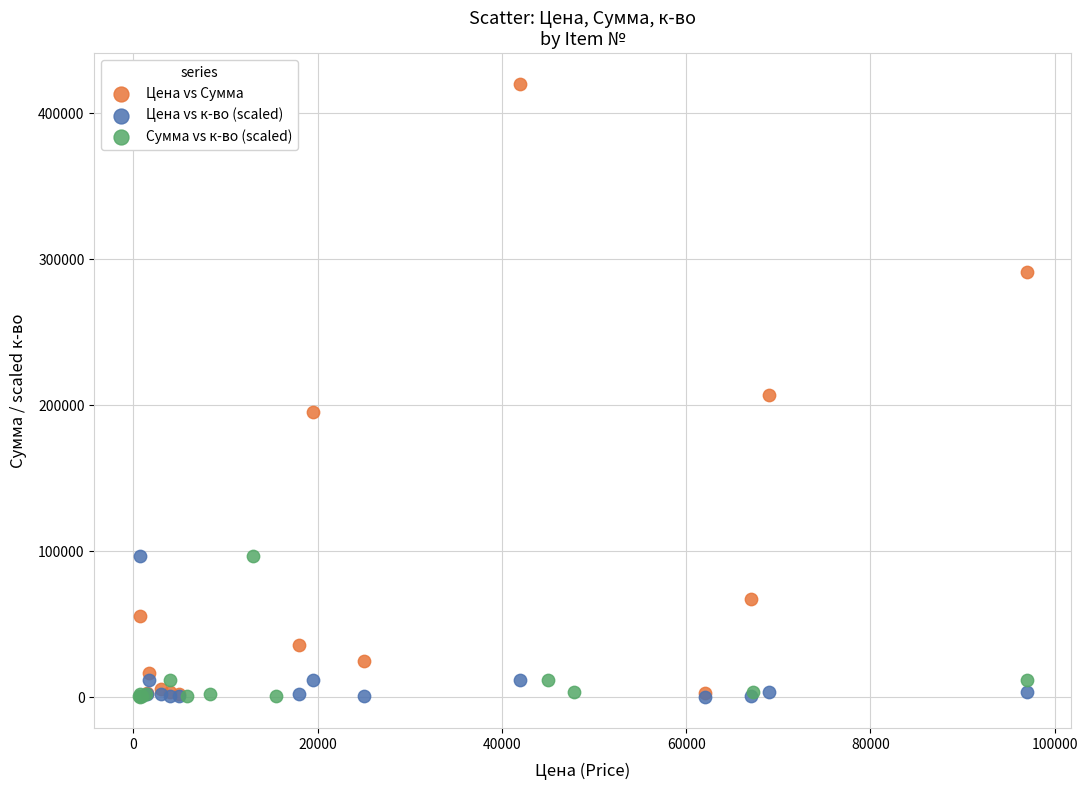

Which series has the widest spread of Y values?

Цена vs Сумма